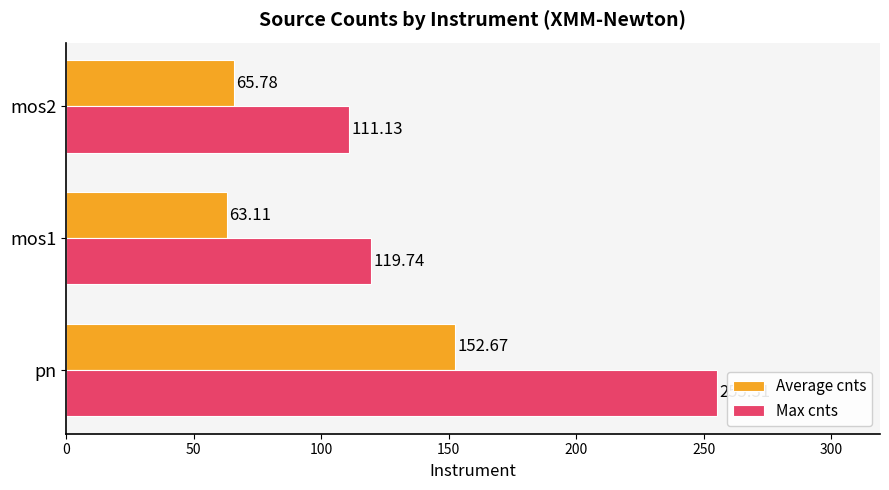

At which label does Average cnts reach its minimum?

mos1